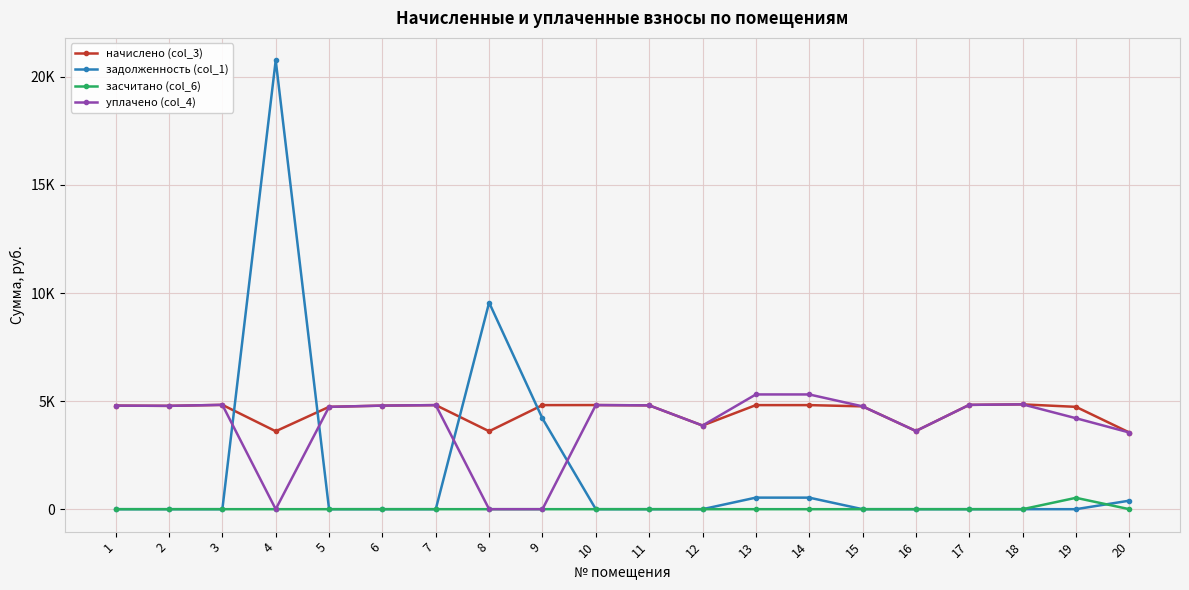

What is the sum of all начислено (col_3) values?

90227.0